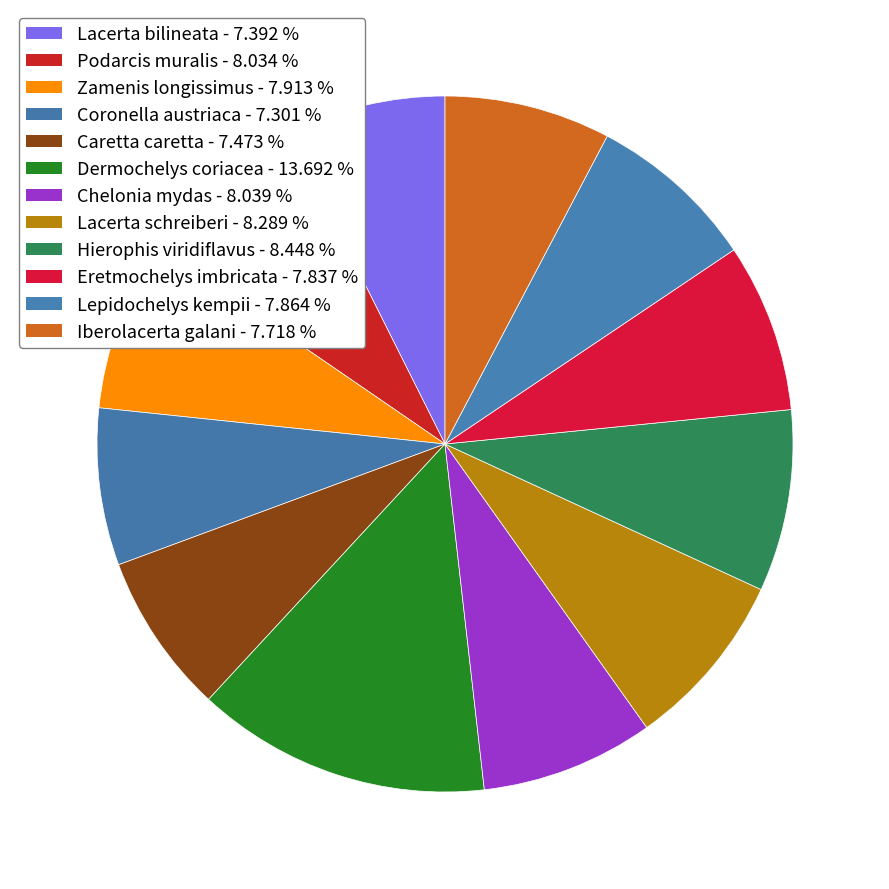

How many segments does this pie chart have?

12